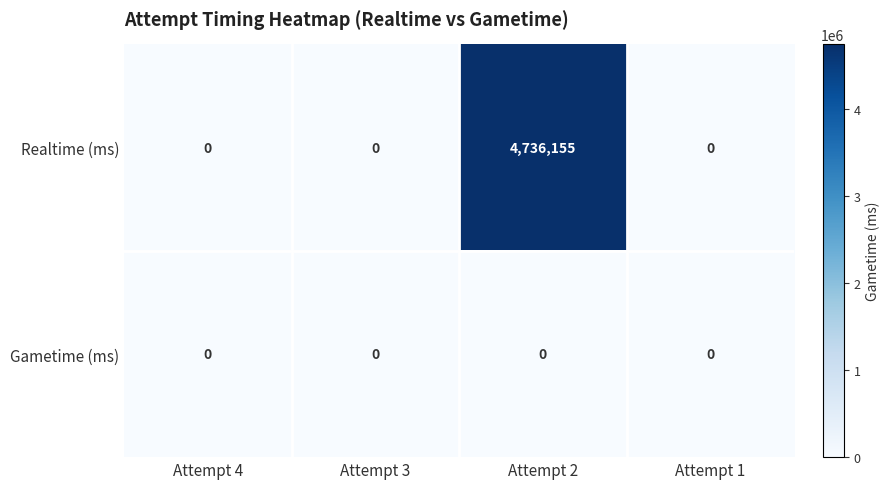

Reading left to right, extract all data points from this chart.

Realtime (ms): 0	0	4736155	0
Gametime (ms): 0	0	0	0